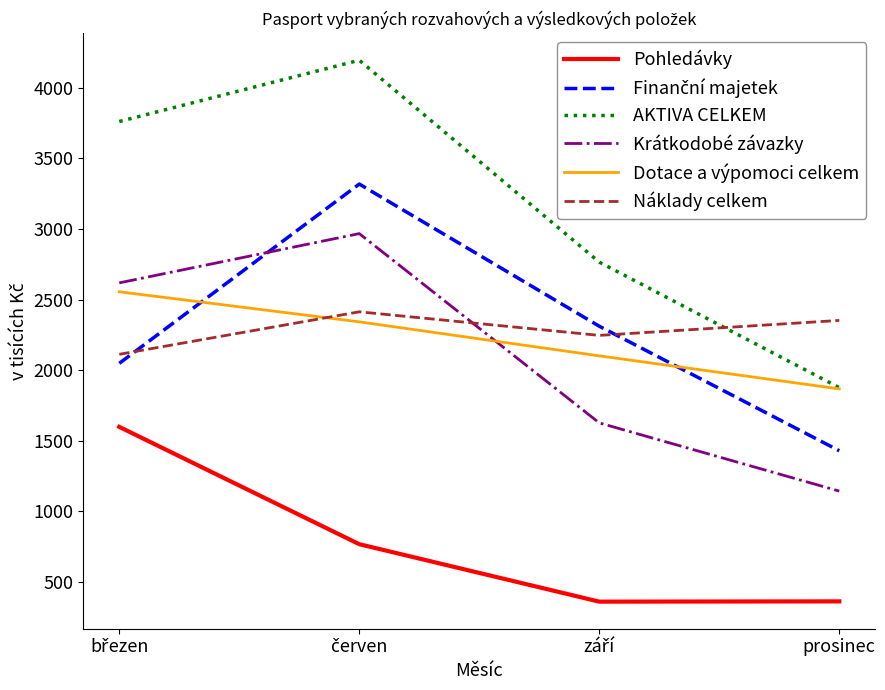

True or false: Krátkodobé závazky has a value of 1144 at prosinec.

True